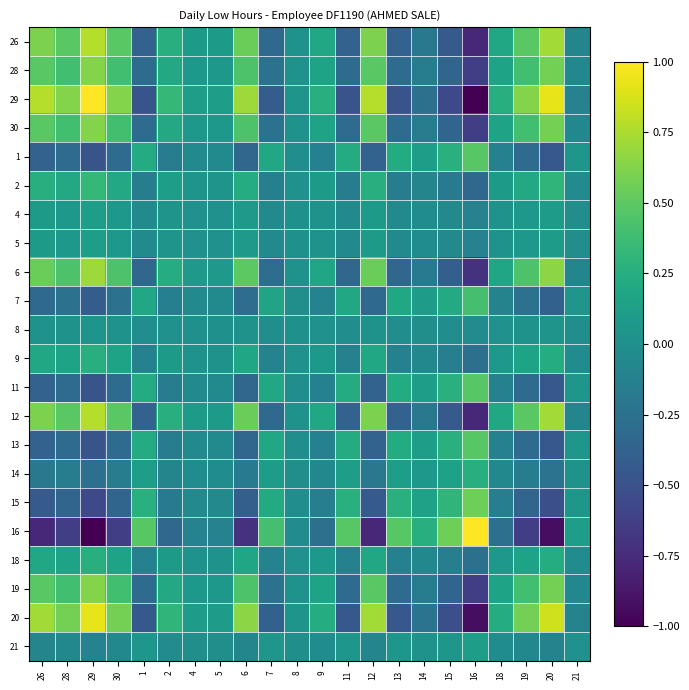

At 28, list the series in order from smallest to largest.

16, 15, 1, 11, 13, 7, 14, 21, 8, 4, 5, 9, 18, 2, 28, 30, 19, 6, 26, 12, 20, 29